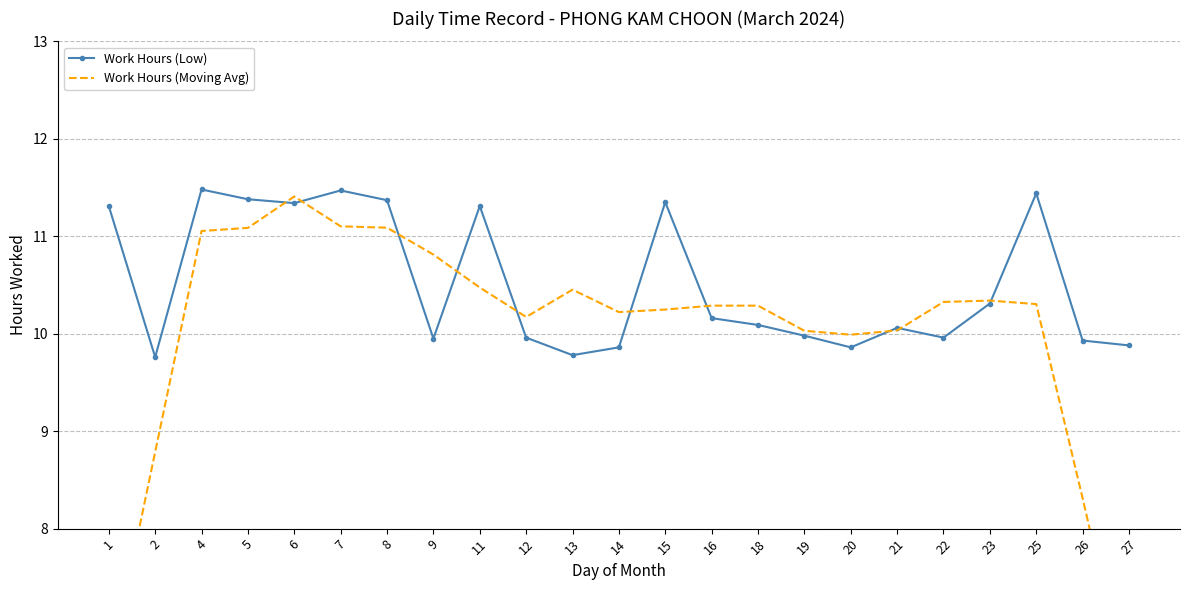

Reading left to right, extract all data points from this chart.

Work Hours (Low): 11.3	9.8	11.5	11.4	11.3	11.5	11.4	9.9	11.3	10.0	9.8	9.9	11.3	10.2	10.1	10.0	9.9	10.1	10.0	10.3	11.4	9.9	9.9
Work Hours (Moving Avg): 6.5	8.8	11.1	11.1	11.4	11.1	11.1	10.8	10.5	10.2	10.5	10.2	10.2	10.3	10.3	10.0	10.0	10.0	10.3	10.3	10.3	8.3	6.2